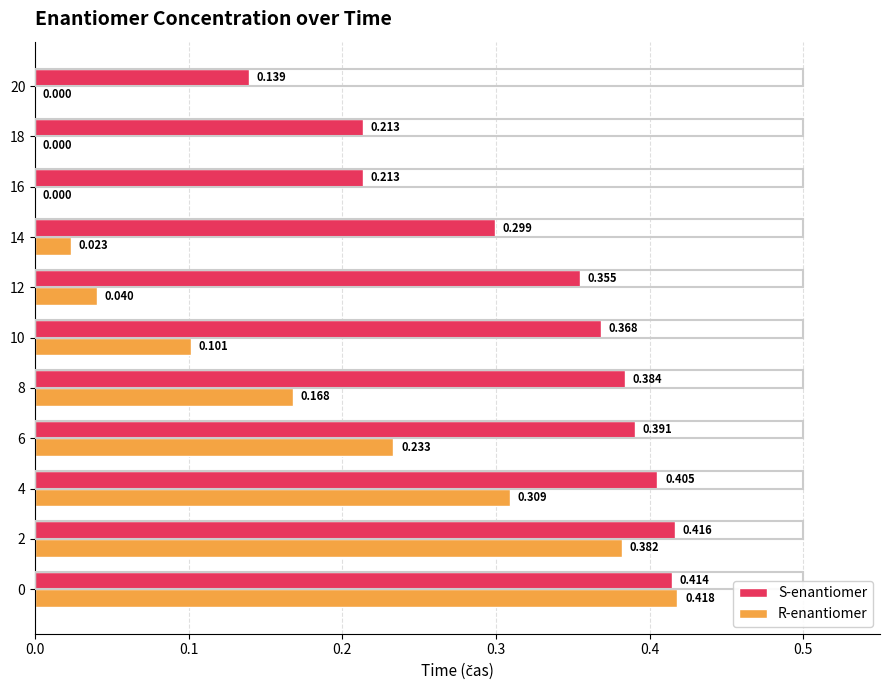

Is the value of S-enantiomer at 12 greater than the value of R-enantiomer at 12?

Yes